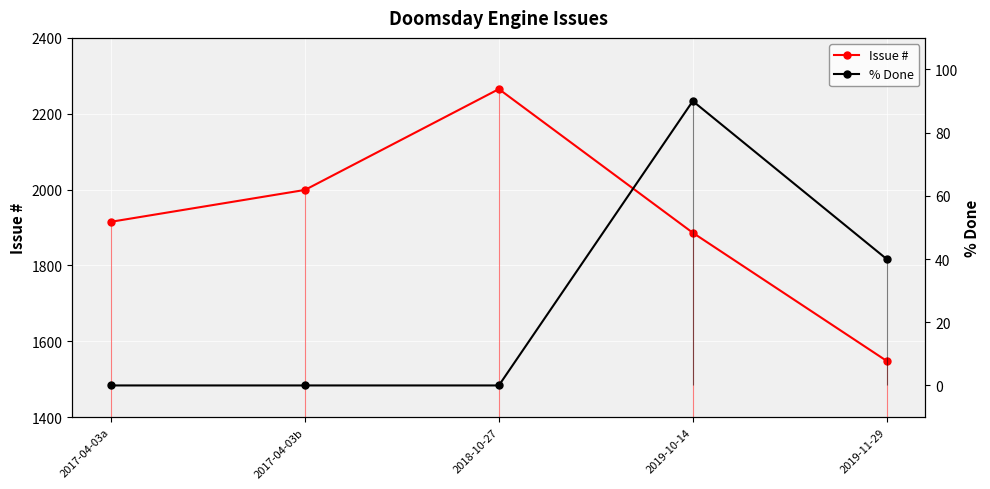

Reading left to right, list all the values displayed in this chart.

Issue #: 1915	1999	2265	1886	1548
% Done: 0	0	0	90	40